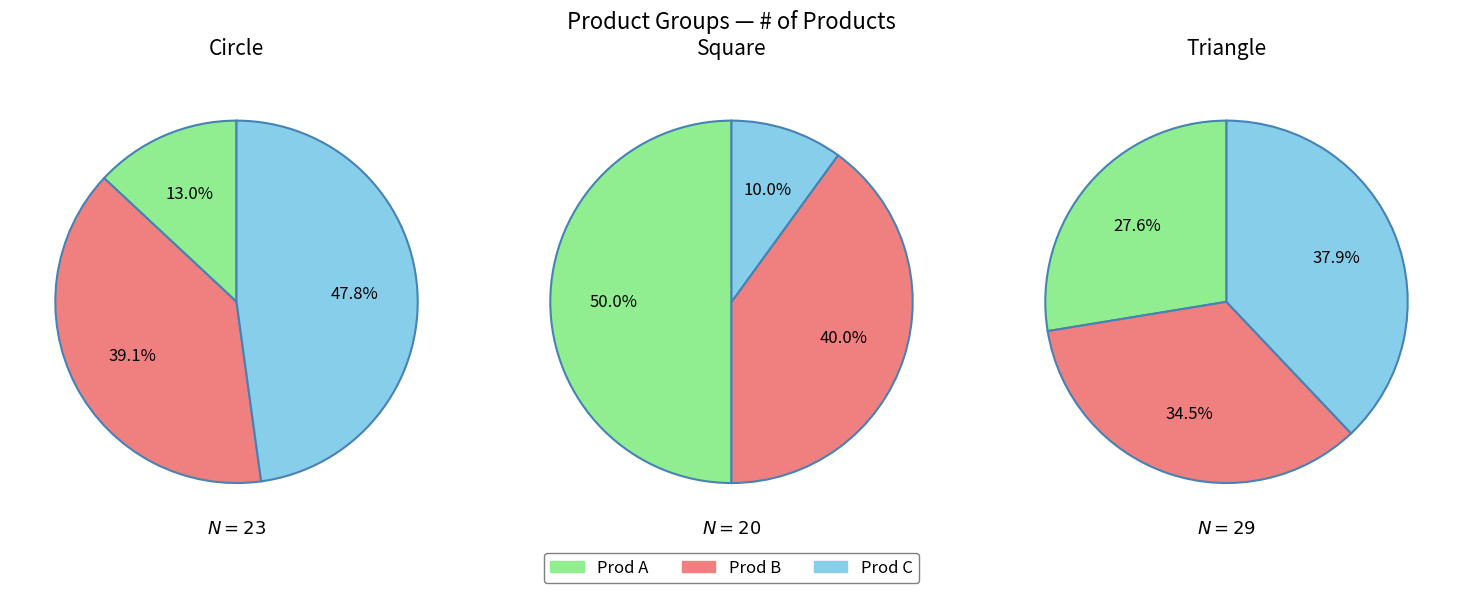

Which series has the widest spread of values?

Circle